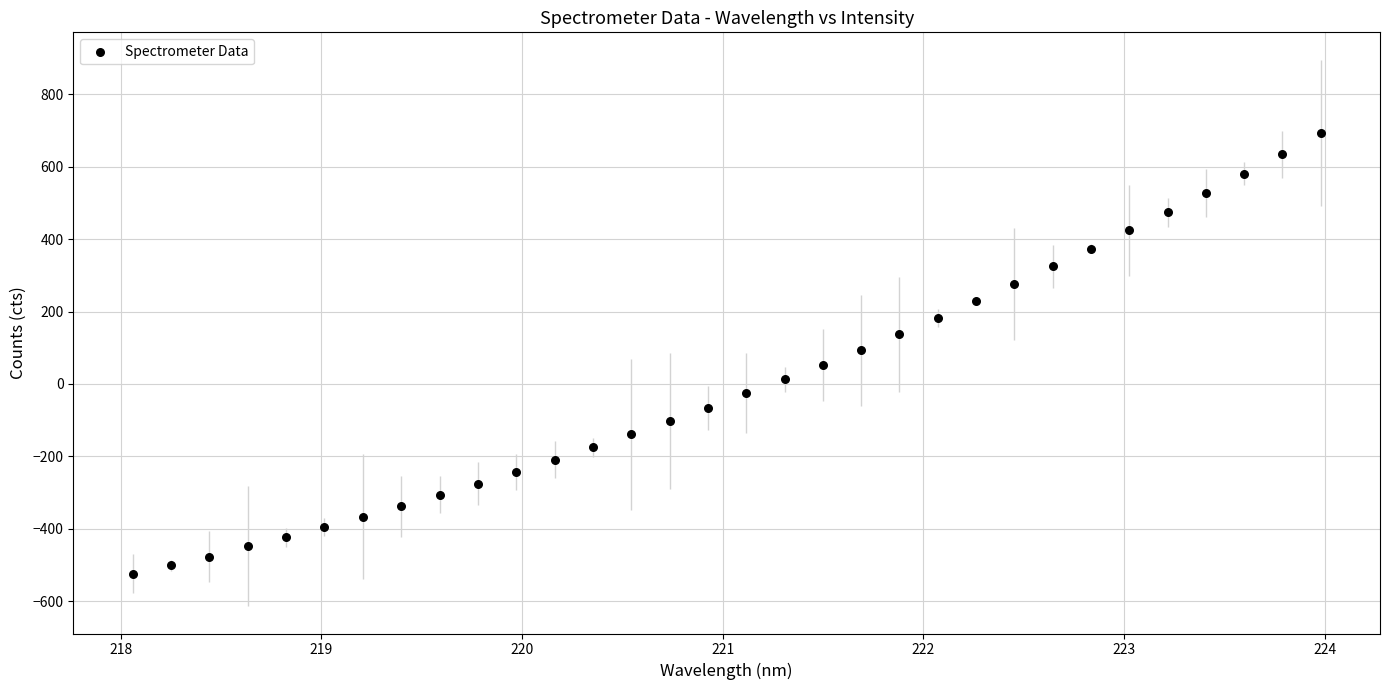

What is the range of Y values (max minus min)?

1218.8